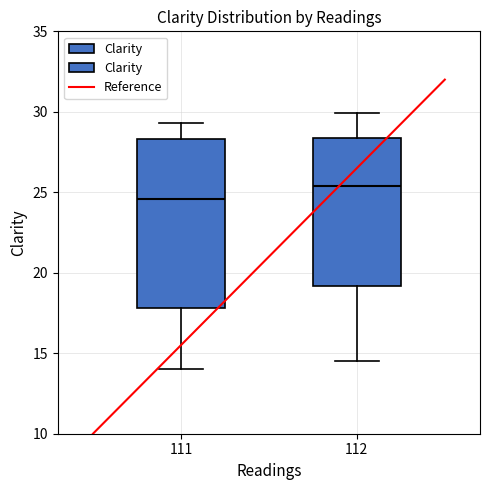

Reading left to right, read every box against the y-axis: the position of its median line, the range the box covers, and the ends of its whiskers. The values are not printed on the chart, so give them approximately, as read against the axis.

111: median 24.5, box 18.0 to 28.5, whiskers 14.0 to 29.5
112: median 25.5, box 19.0 to 28.5, whiskers 14.5 to 30.0